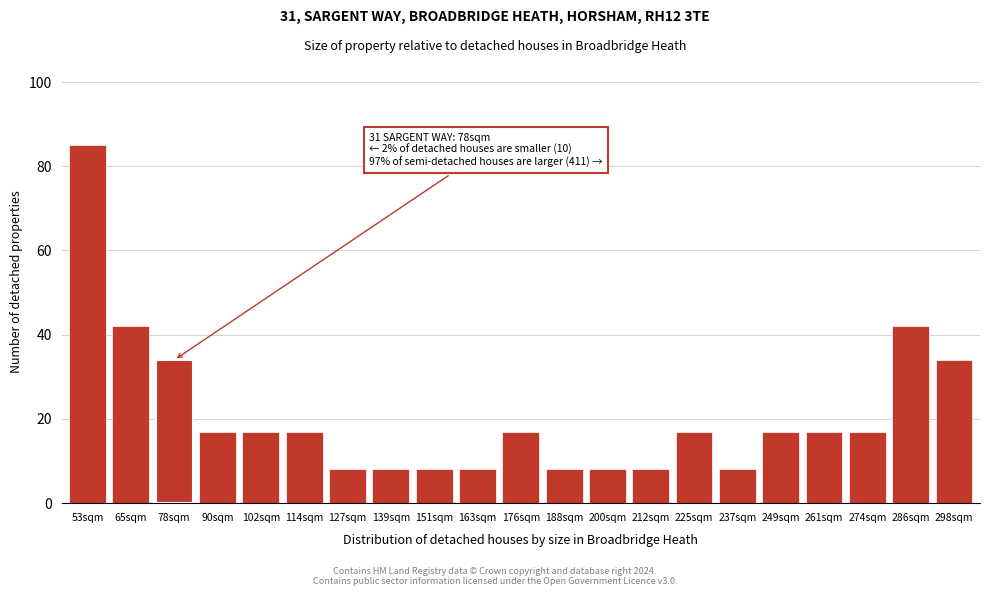

Reading left to right, transcribe all the data shown in this chart.

85	42	34	17	17	17	8	8	8	8	17	8	8	8	17	8	17	17	17	42	34